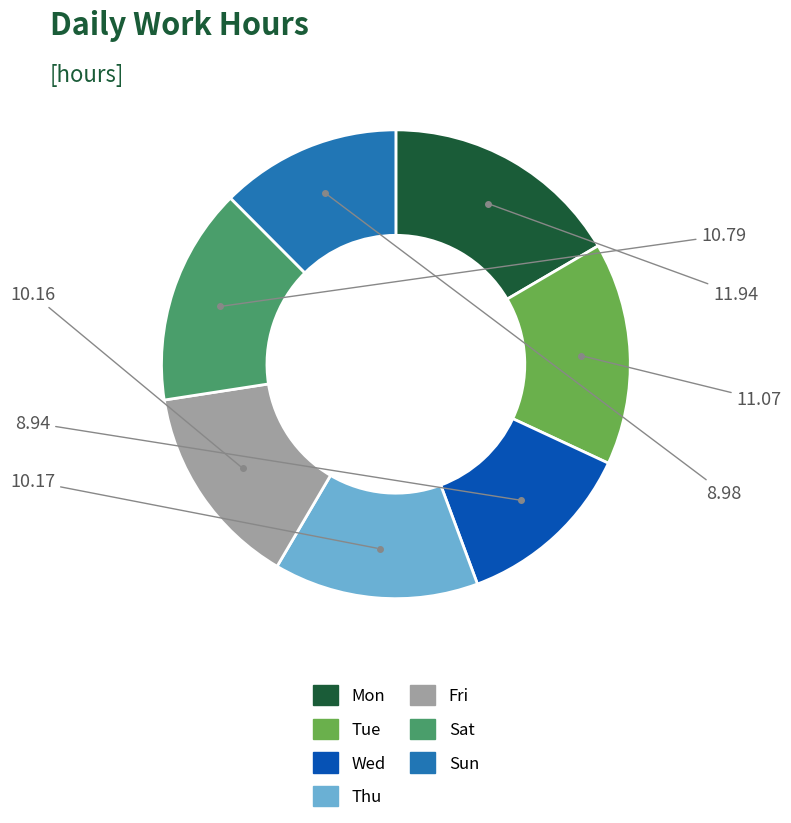

Count the number of slices in the pie.

7